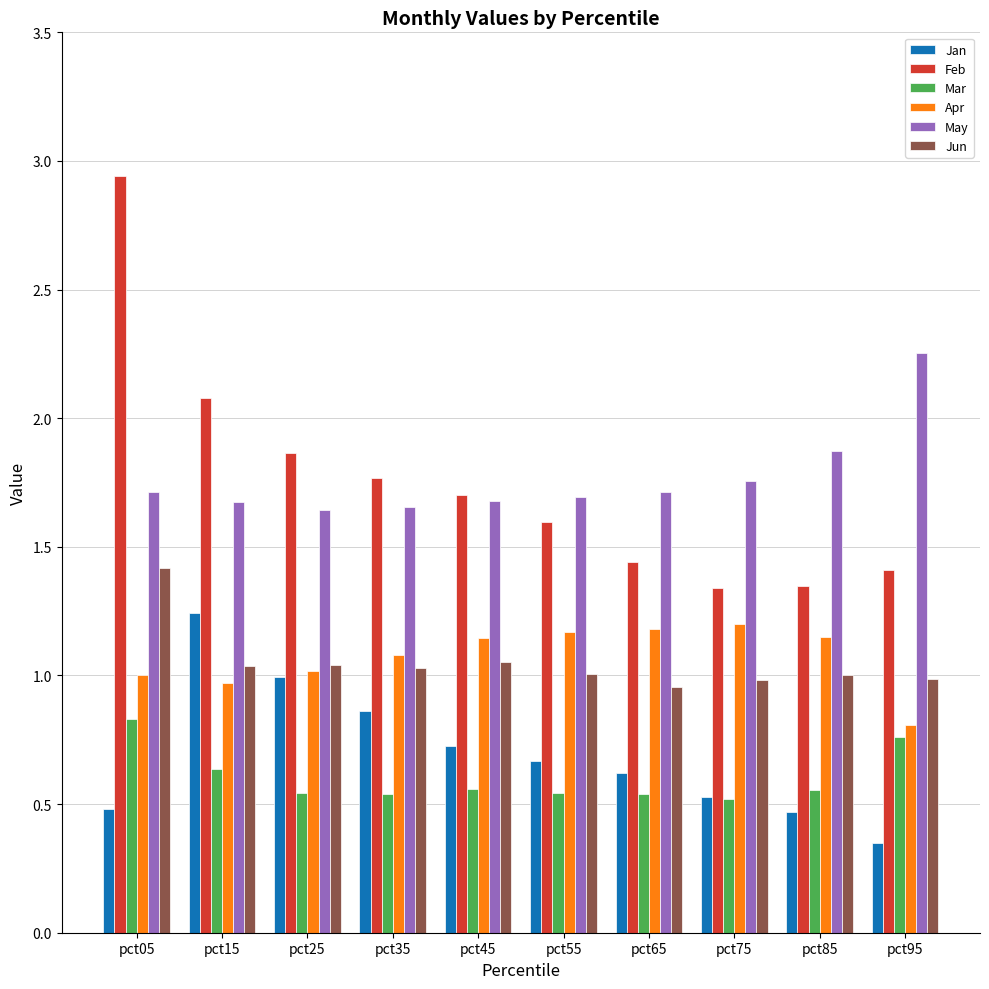

Which series has the widest spread of values?

Feb